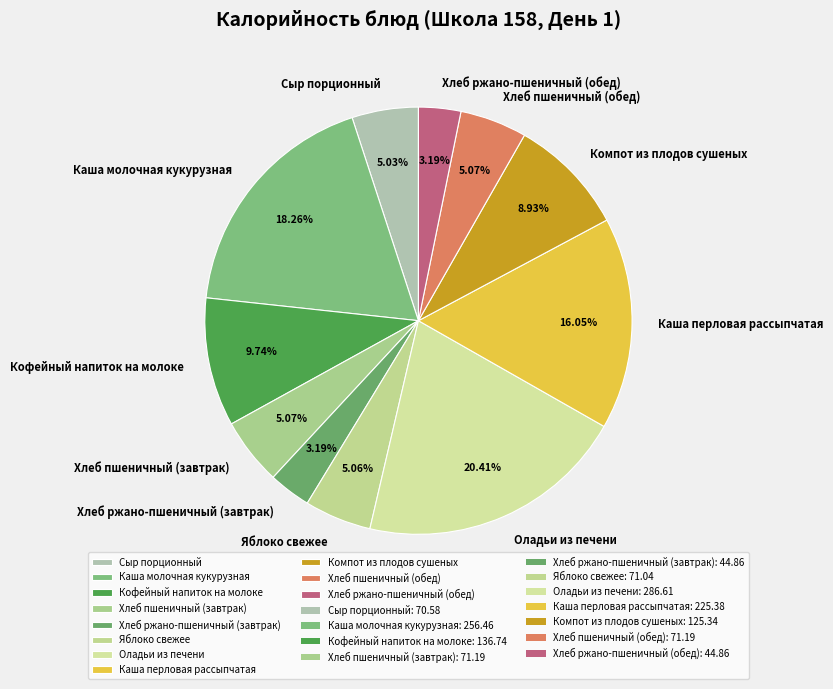

Is there a majority slice in this chart?

No